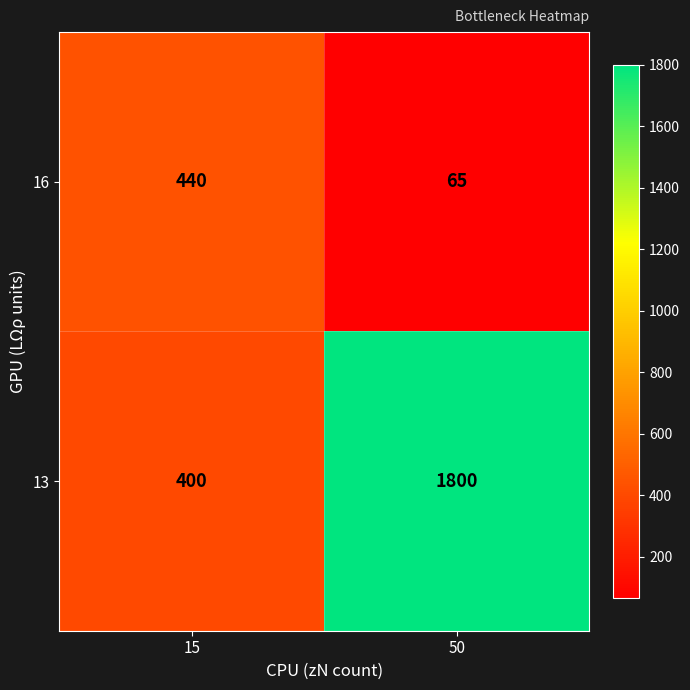

Rank the series by their average value, from lowest to highest.

16, 13